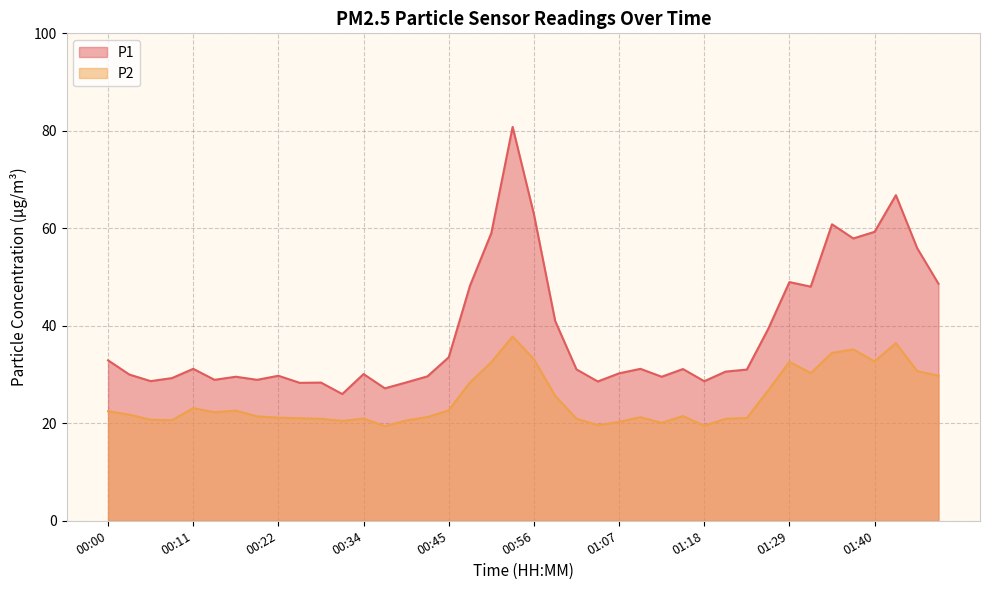

What is the label of the 40th point from the right?

00:00